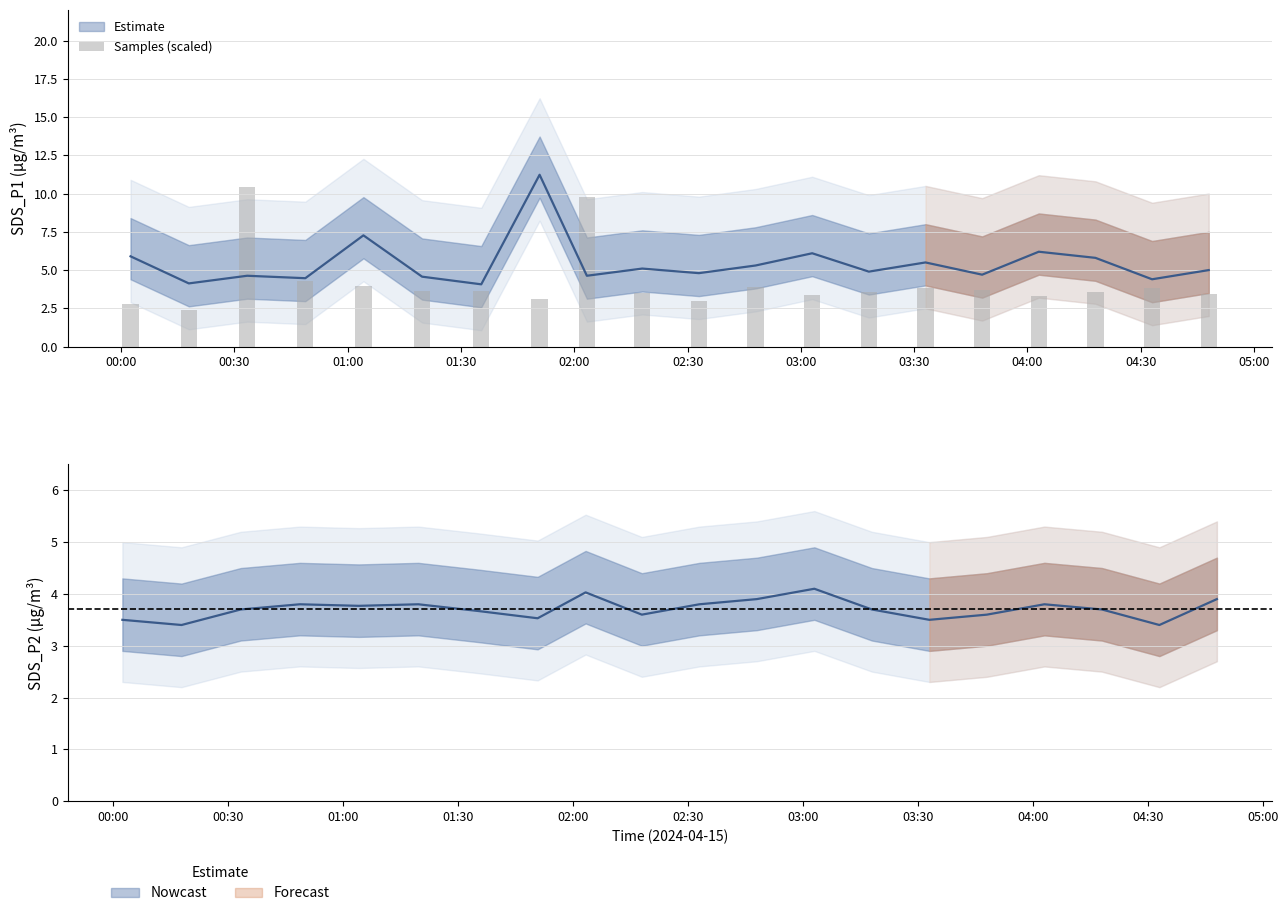

Reading left to right, what are all the values shown in this chart?

2.8	2.4	10.4	4.3	3.9	3.6	3.7	3.1	9.7	3.5	3.0	3.9	3.4	3.6	3.8	3.7	3.3	3.6	3.8	3.5